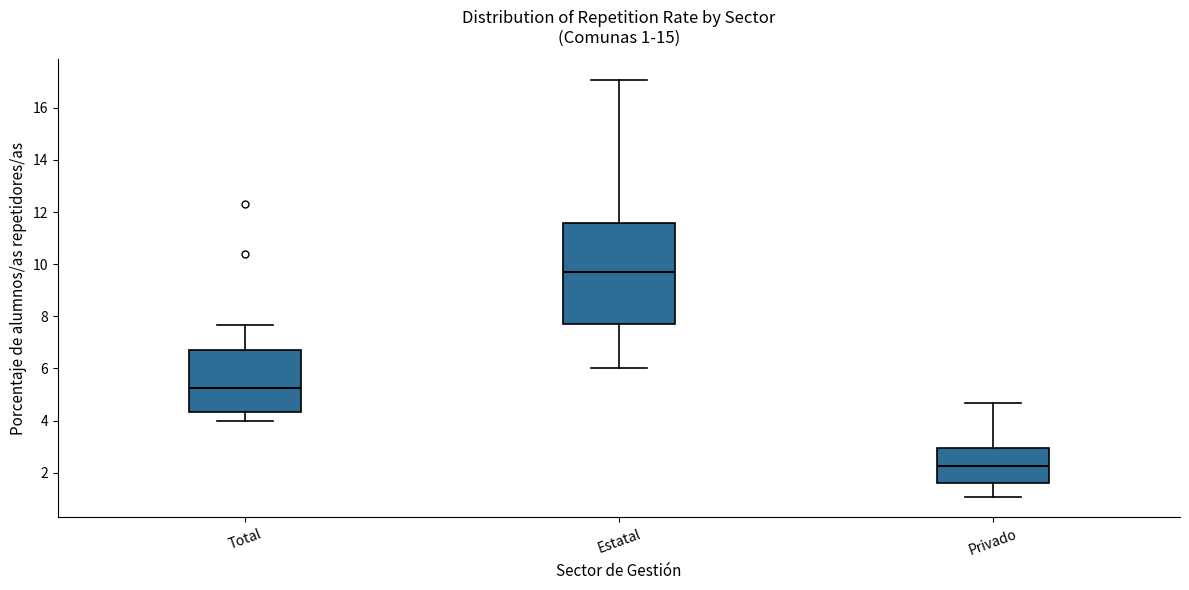

Which box is the tallest, from its lower edge to its upper edge?

Estatal